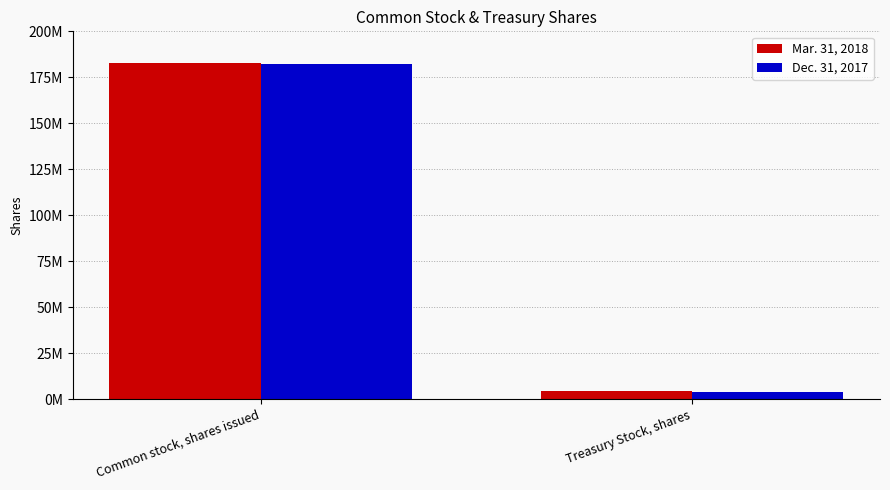

What are all the series names shown in the legend?

Mar. 31, 2018, Dec. 31, 2017